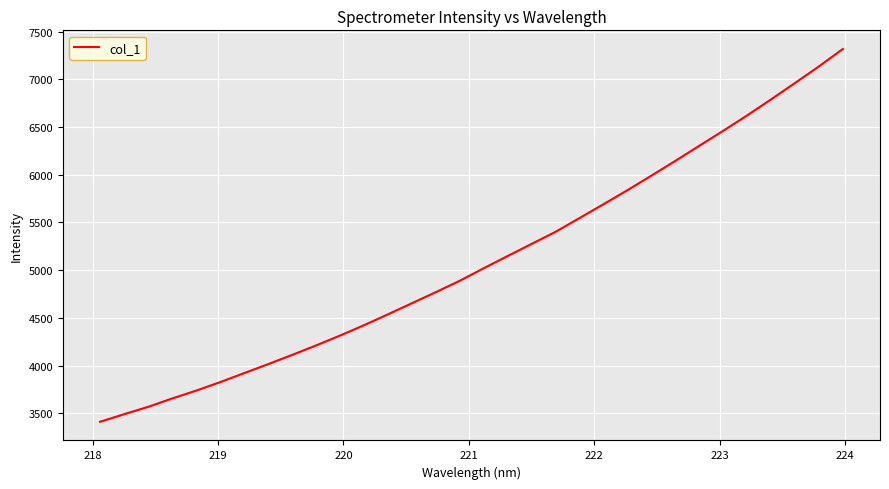

What is the difference between the maximum and minimum values?

3904.8